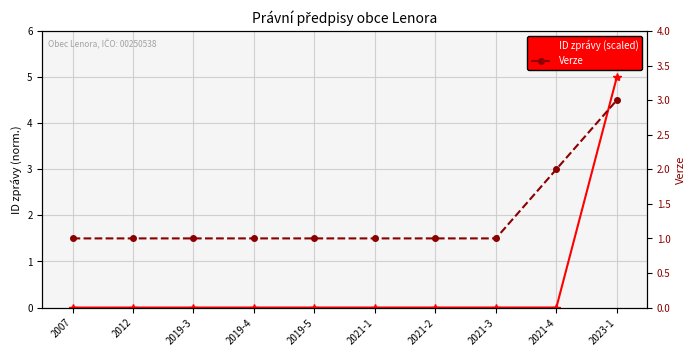

Which series changed the most between 2021-2 and 2023-1?

ID zprávy (scaled)